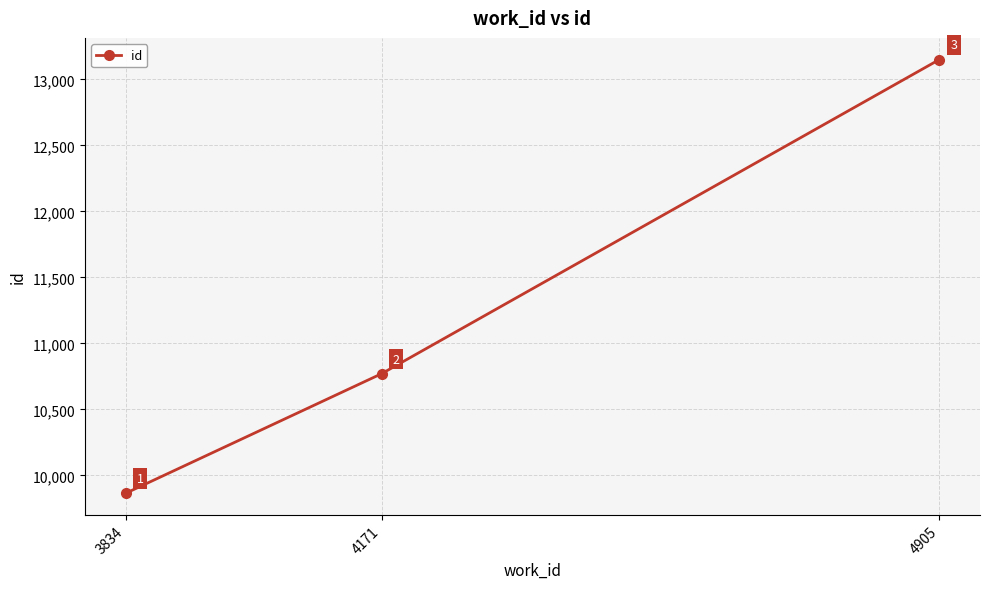

How many values are between 9865 and 13150?

3